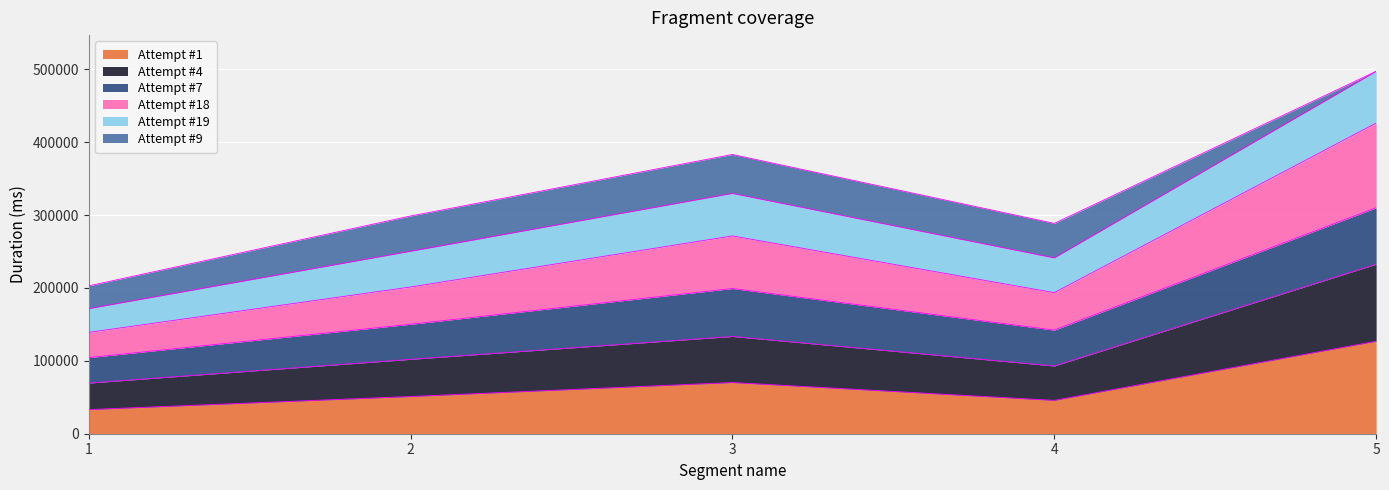

Rank the categories by Attempt #1 value from highest to lowest.

5, 3, 2, 4, 1